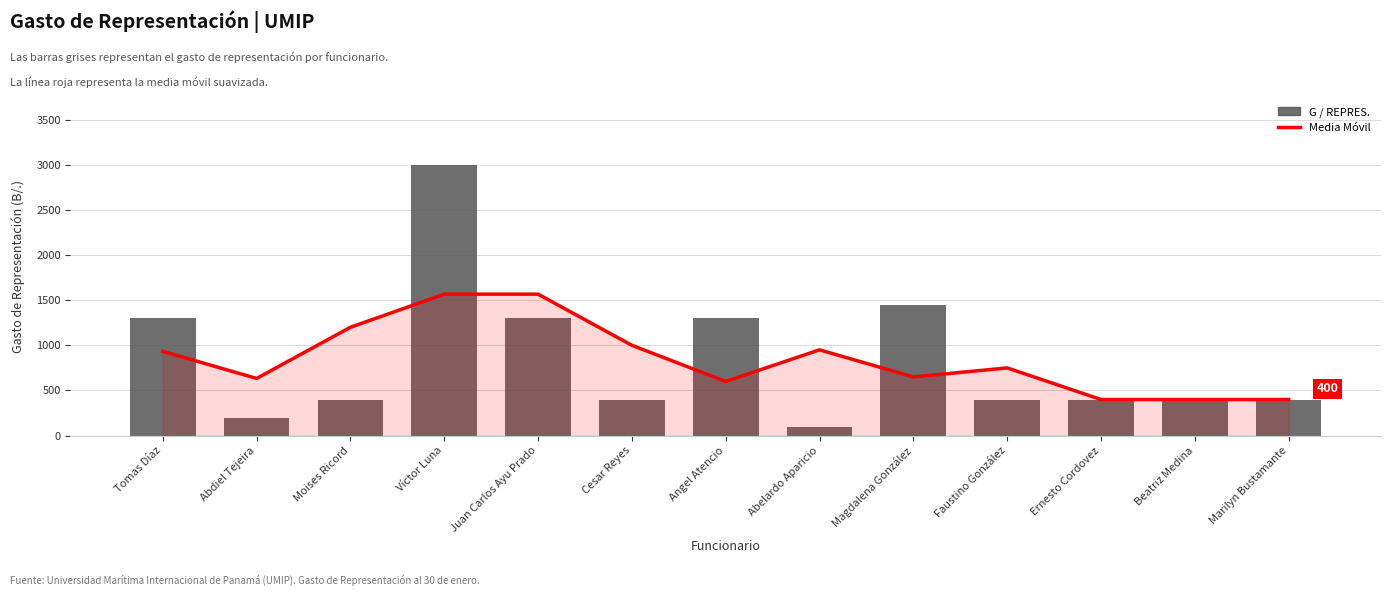

True or false: Media Móvil has a value of 172.1 at Faustino González.

False